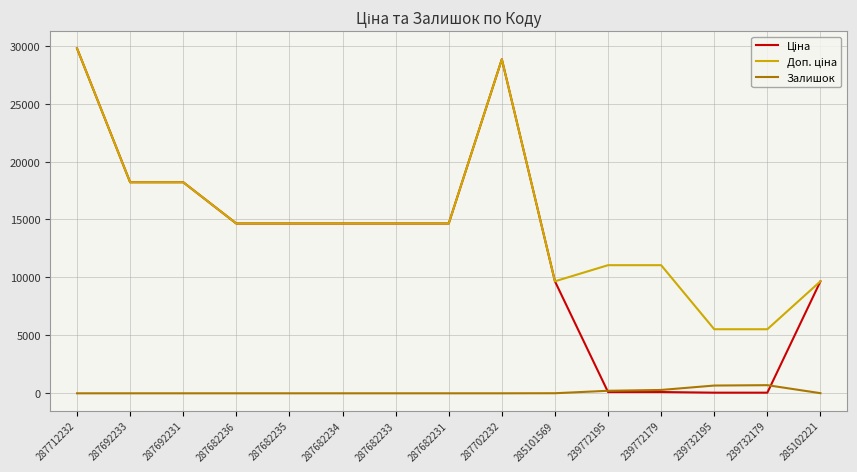

What is the highest value of the Залишок series?

702.0